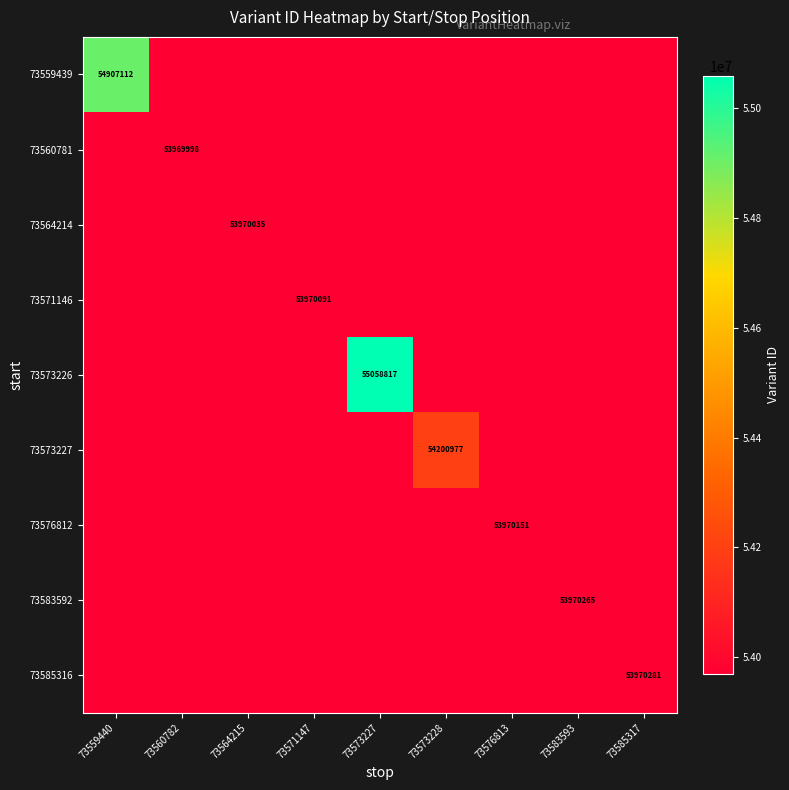

Count the number of data series in this chart.

9